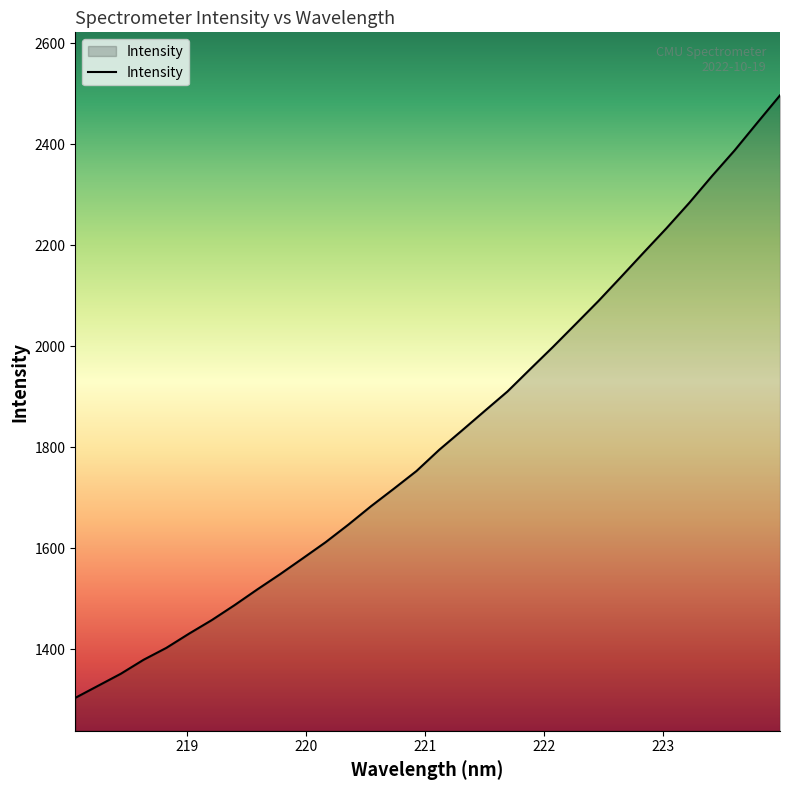

How many values are below 1795?

16